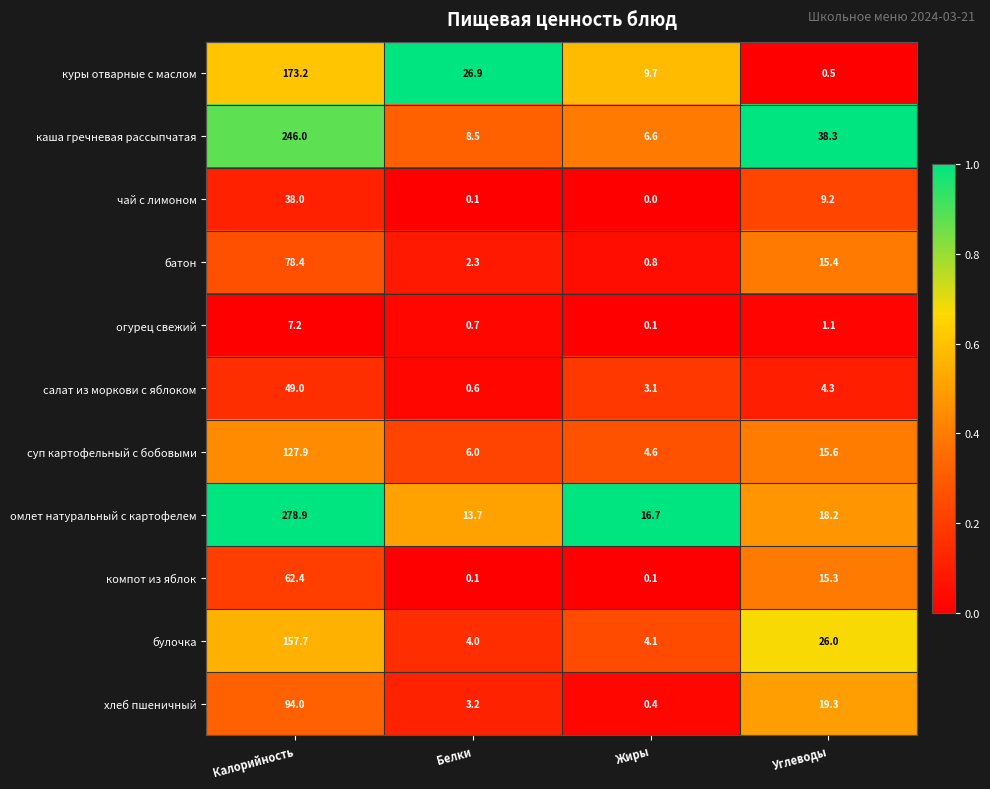

At which label is омлет натуральный с картофелем closest to 146?

Углеводы